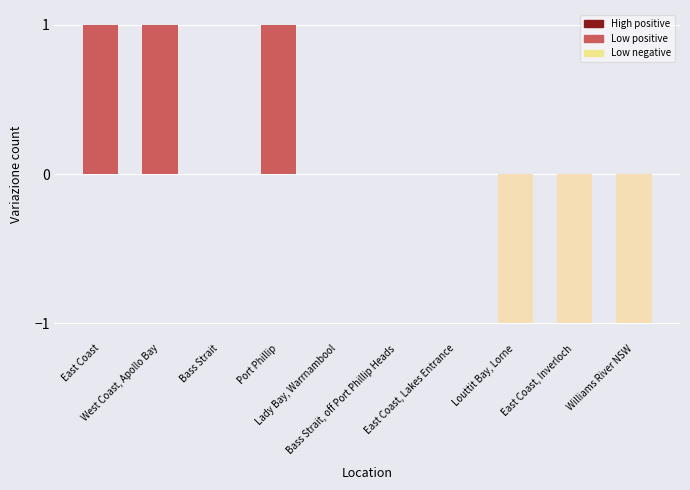

Count the number of data series in this chart.

1